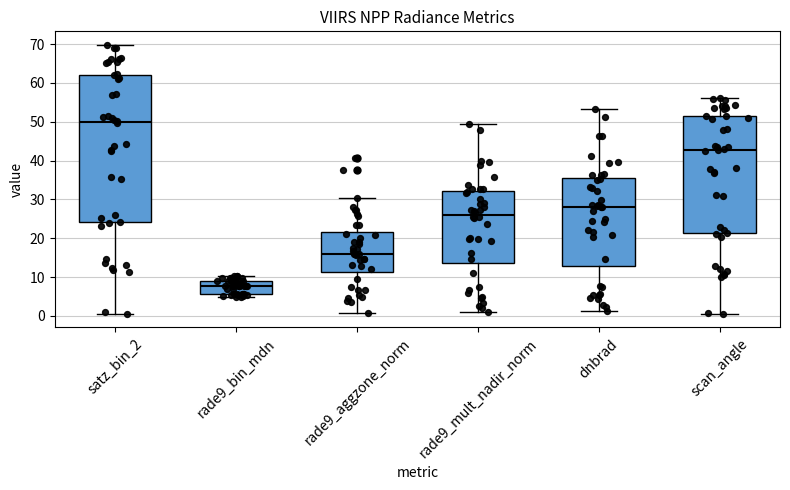

Which box has the highest median line?

satz_bin_2